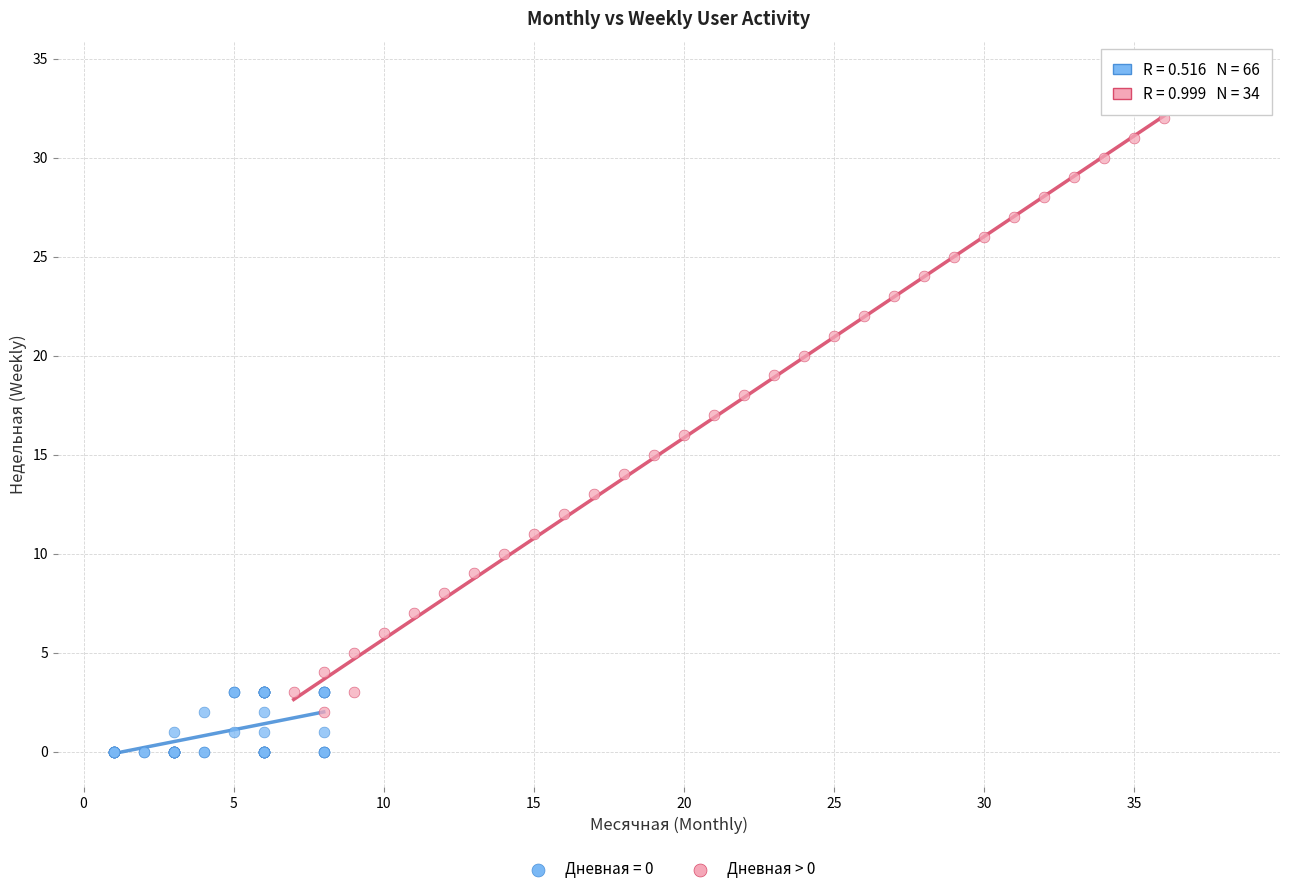

Which series has the widest spread of Y values?

Дневная > 0